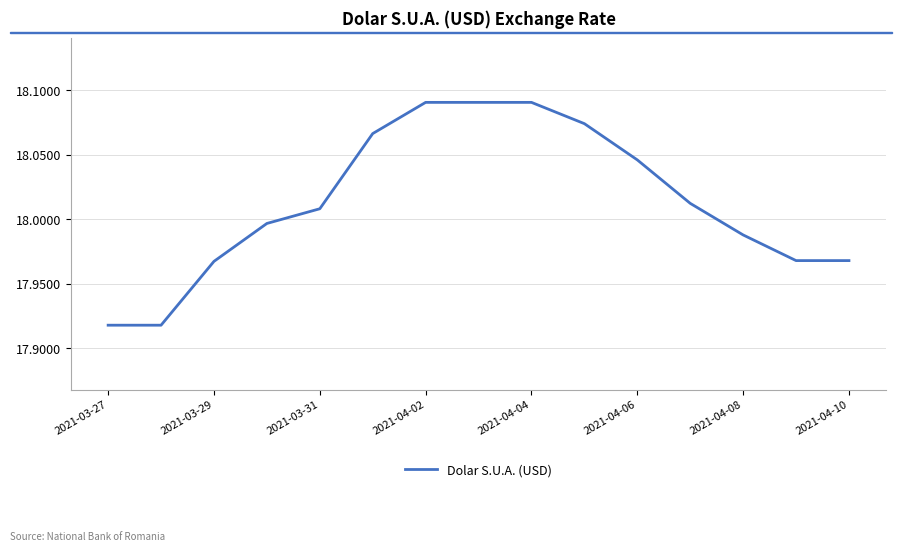

Does the chart have visible grid lines?

Yes